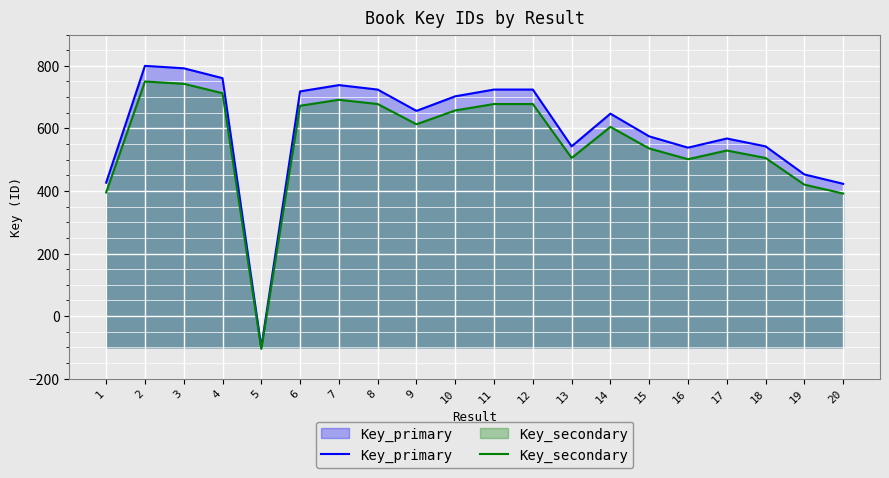

Is the value of Key_secondary at 9 greater than the value of Key_primary at 13?

Yes